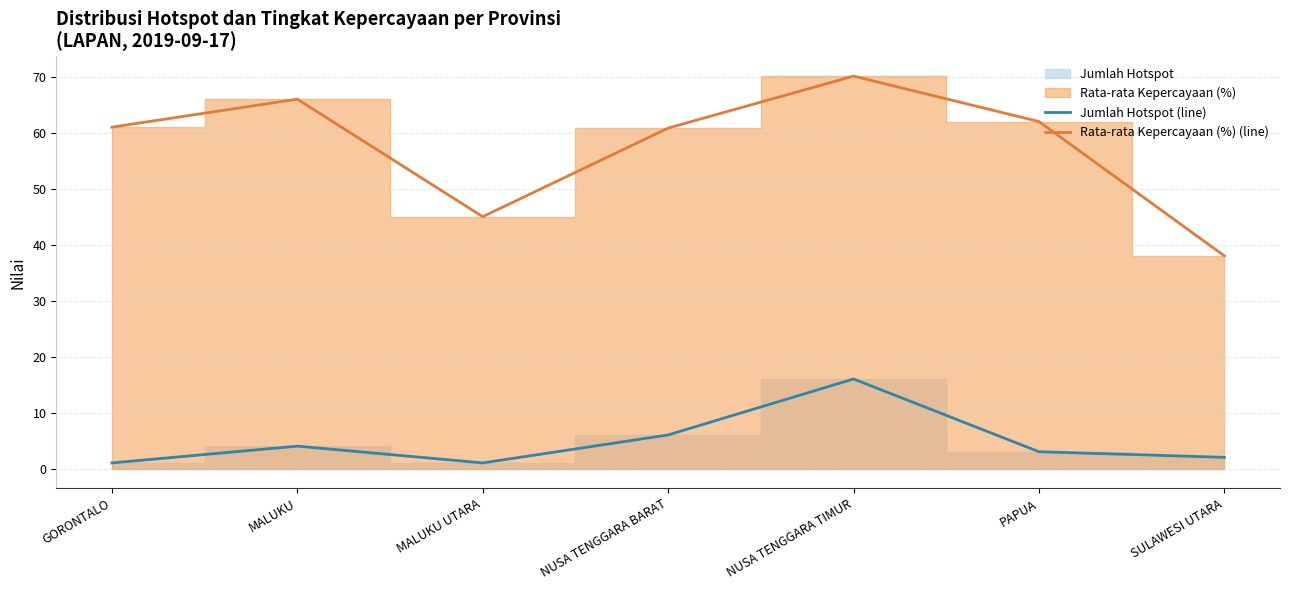

Does the chart display data point markers on the line(s)?

No